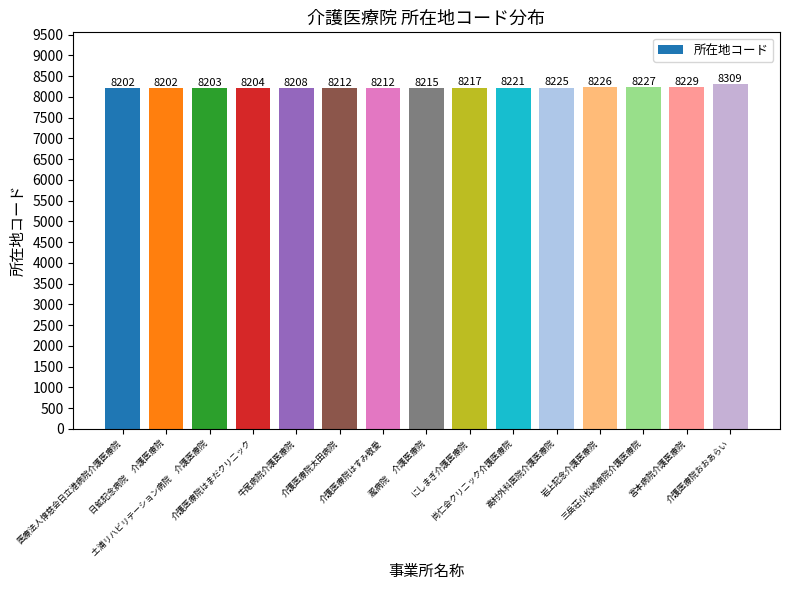

How many data points are less than 8215?

7